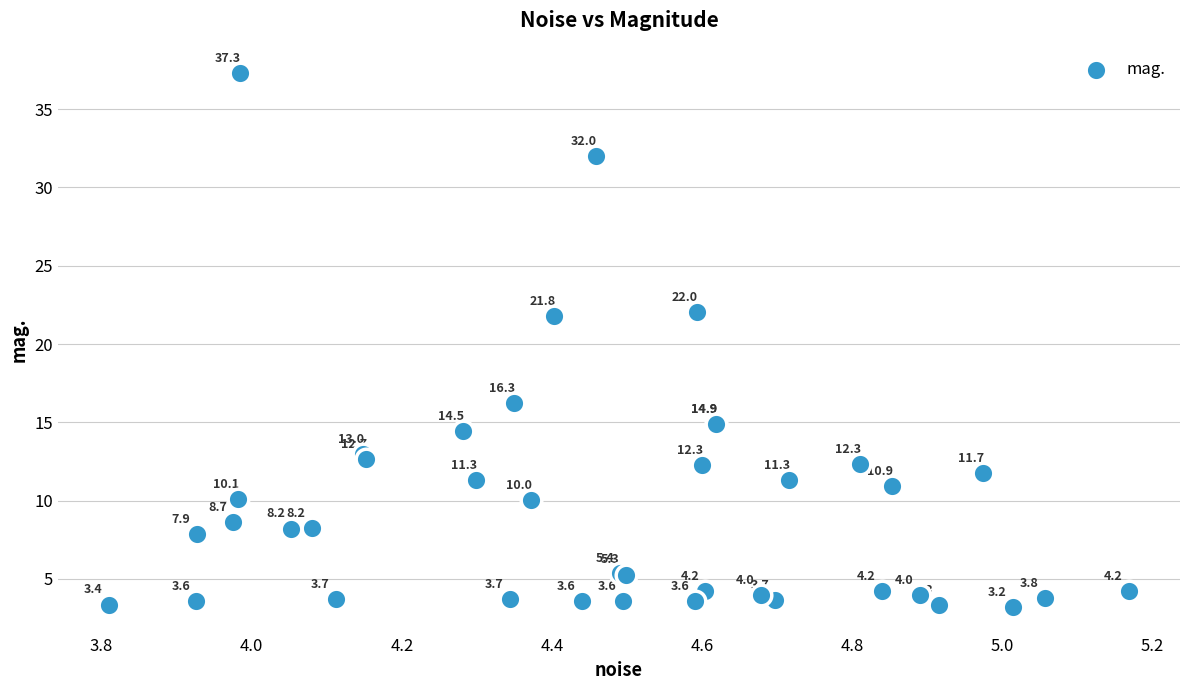

What Y value in the scatter plot is closest to 20?

21.8